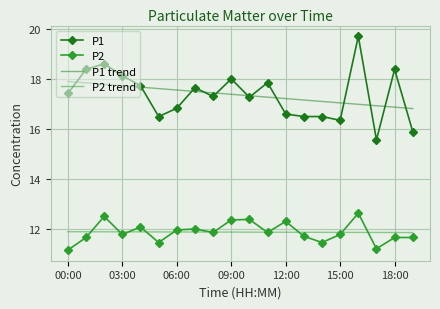

What is the maximum value for P1 trend?

17.9